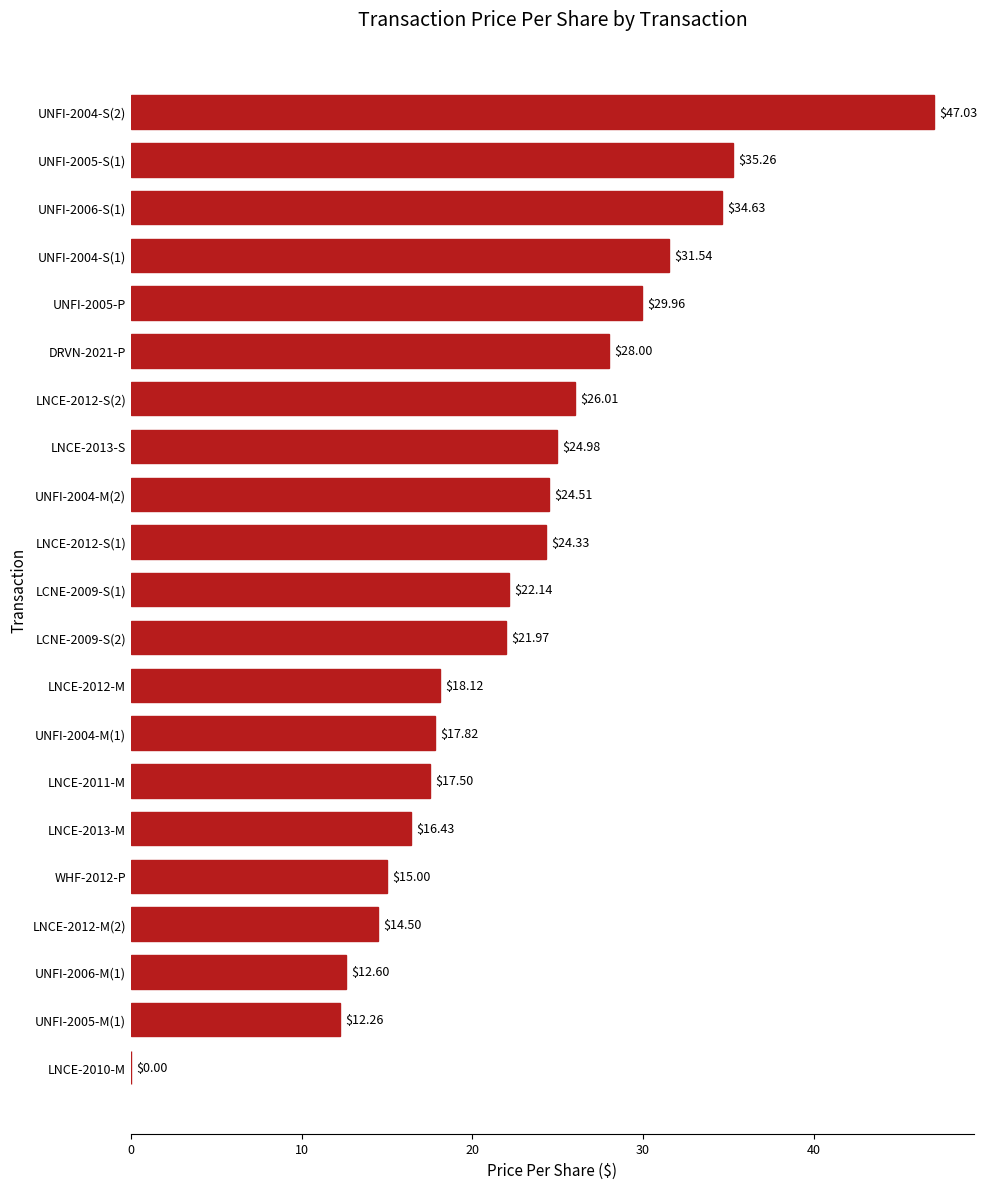

What is the sum of all values?

474.6